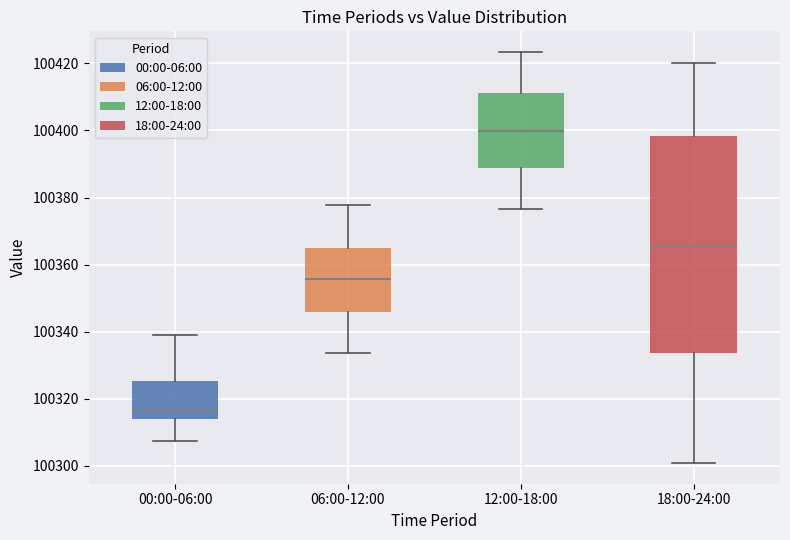

Reading left to right, transcribe this box plot: for each box, give where its median line is, the range the box spans, and where its two whiskers end, as read against the y-axis. The values are not printed on the chart, so give them approximately, as read against the axis.

00:00-06:00: median 100316, box 100314 to 100326, whiskers 100308 to 100340
06:00-12:00: median 100356, box 100346 to 100364, whiskers 100334 to 100378
12:00-18:00: median 100400, box 100388 to 100412, whiskers 100376 to 100424
18:00-24:00: median 100366, box 100334 to 100398, whiskers 100300 to 100420